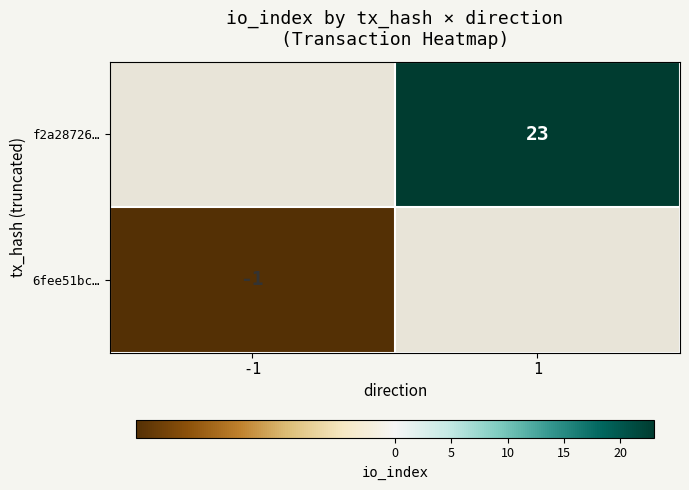

The f2a28726… series shows 23 at 1. True or false?

True